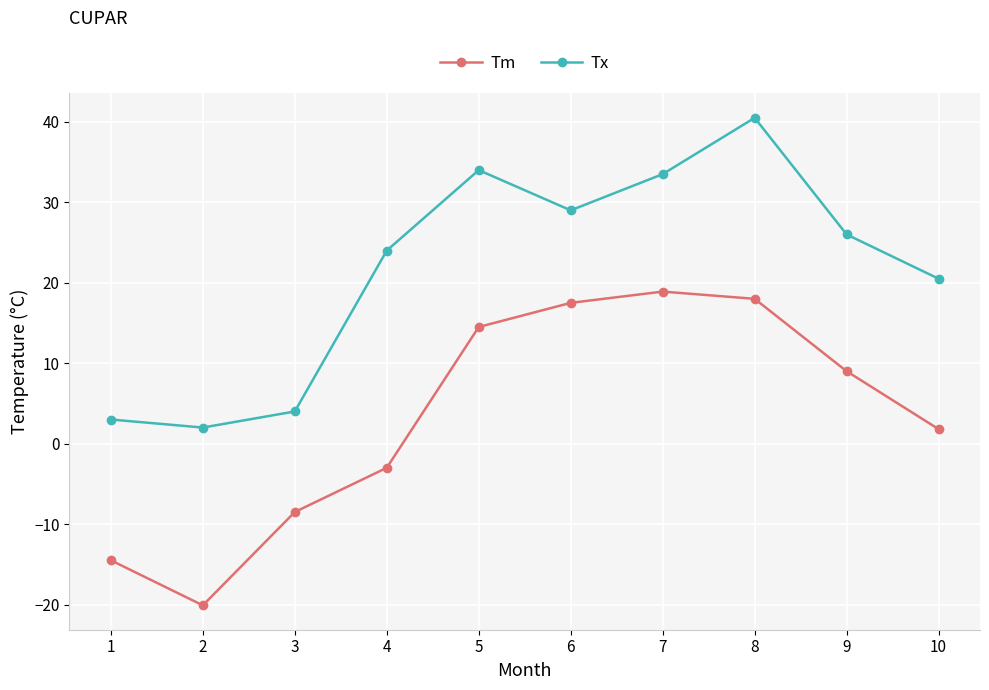

Between 1 and 6, which series saw the biggest shift?

Tm